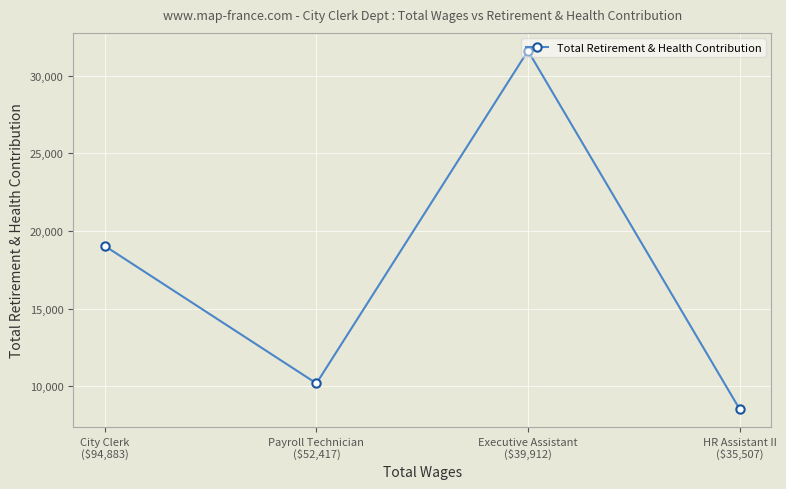

What is the difference between the values at Payroll Technician
($52,417) and Executive Assistant
($39,912)?

21438